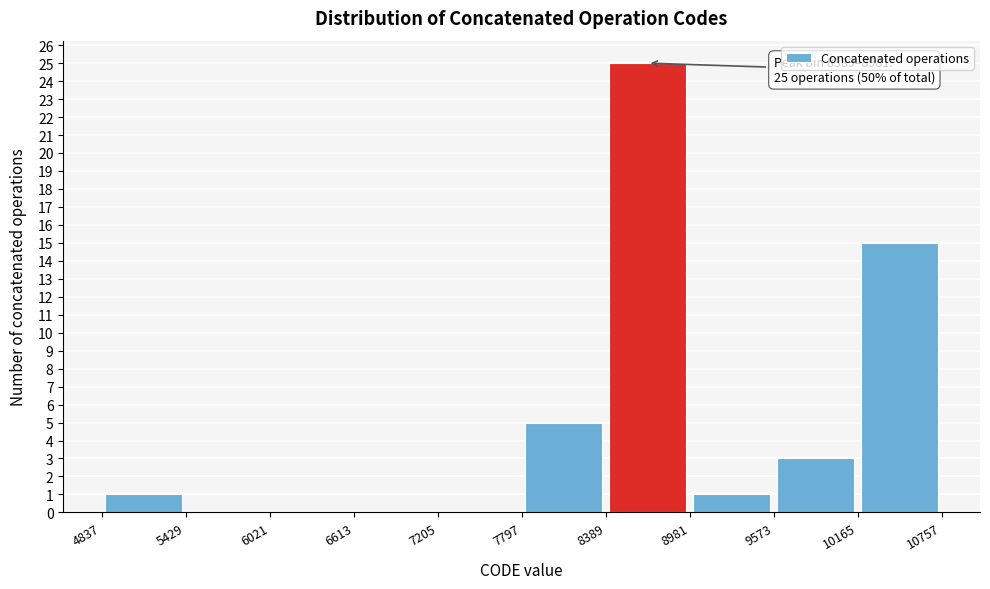

Over which range of the x-axis is the bar tallest?

8389 to 8981